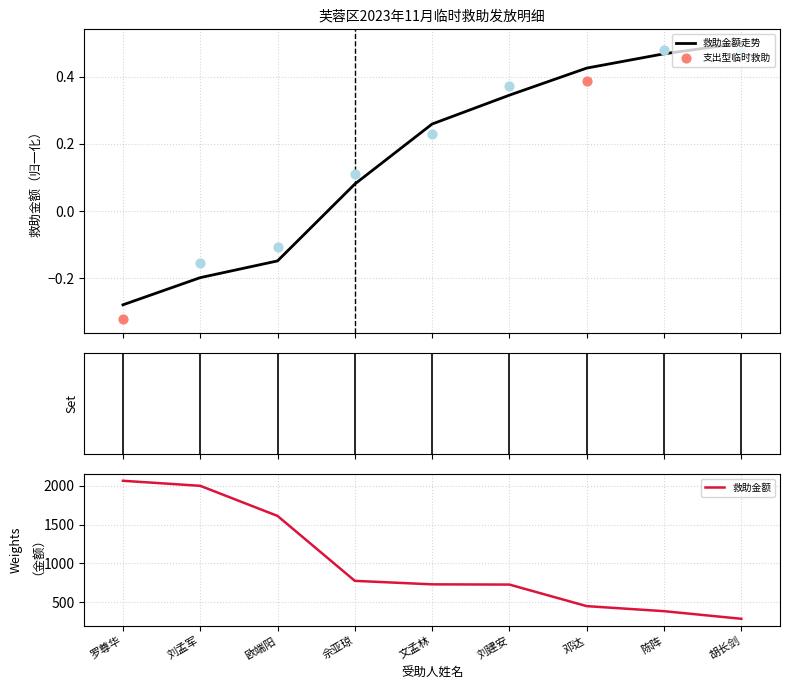

At how many categories does at least one series exceed 1725?

2